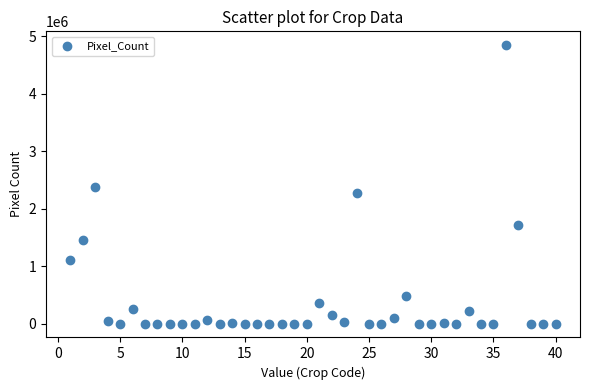

What is the range of X values (max minus min)?

39